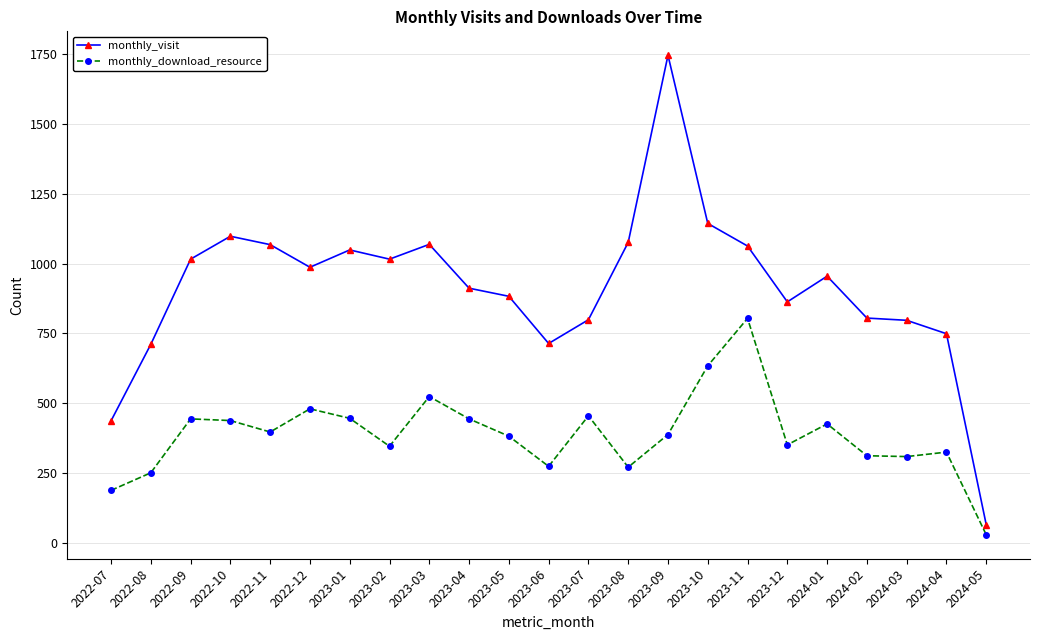

What is the label of the 21st point from the left?

2024-03